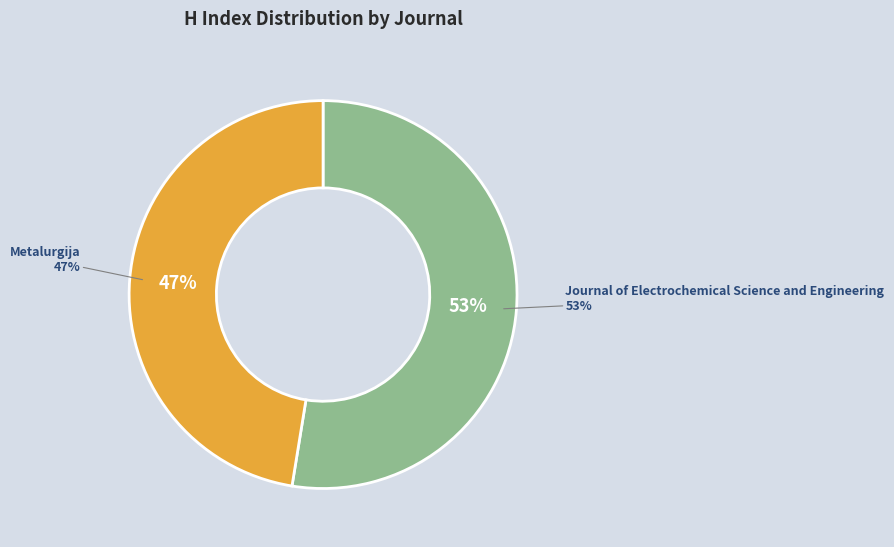

What is the total percentage of Journal of Electrochemical Science and Engineering and Metalurgija?

100.0%